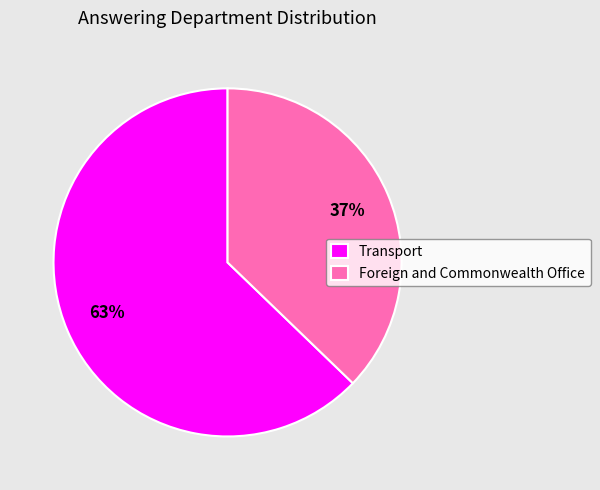

Rank the categories by value from highest to lowest.

Transport, Foreign and Commonwealth Office